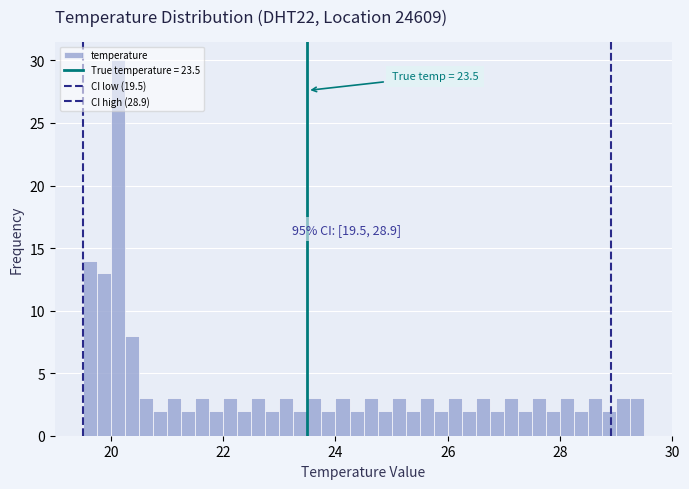

Read against the x-axis, roughly where is the centre of the tallest bar?

20.2